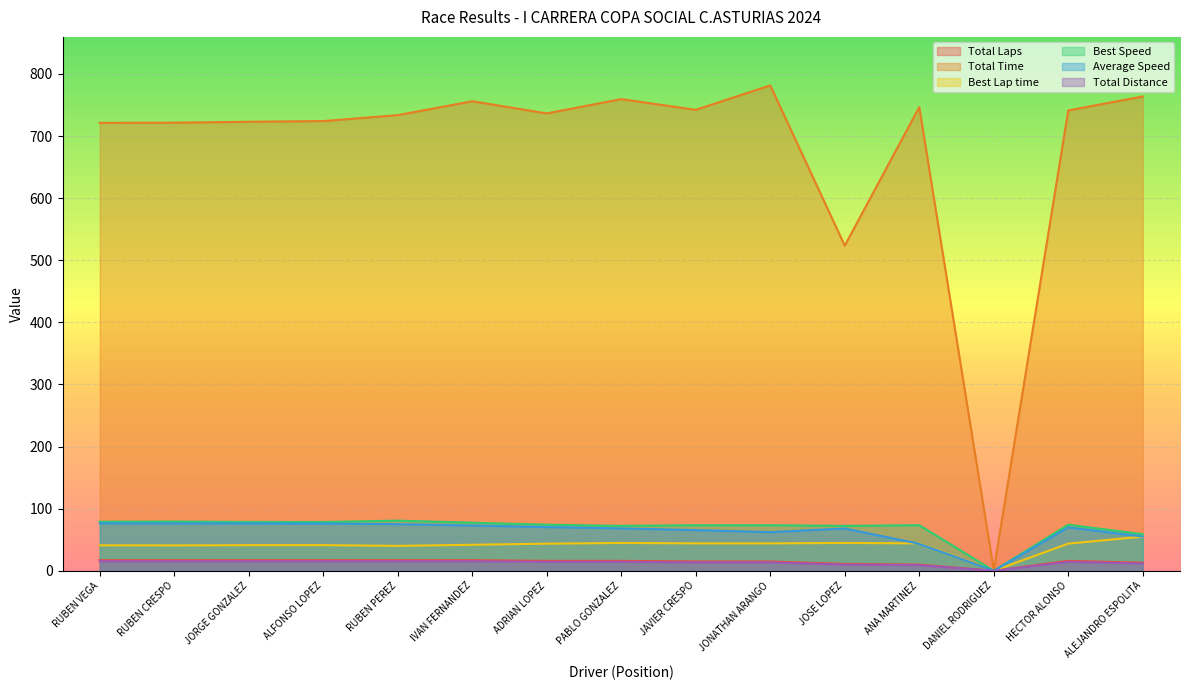

What is the maximum value for Total Time?

781.5